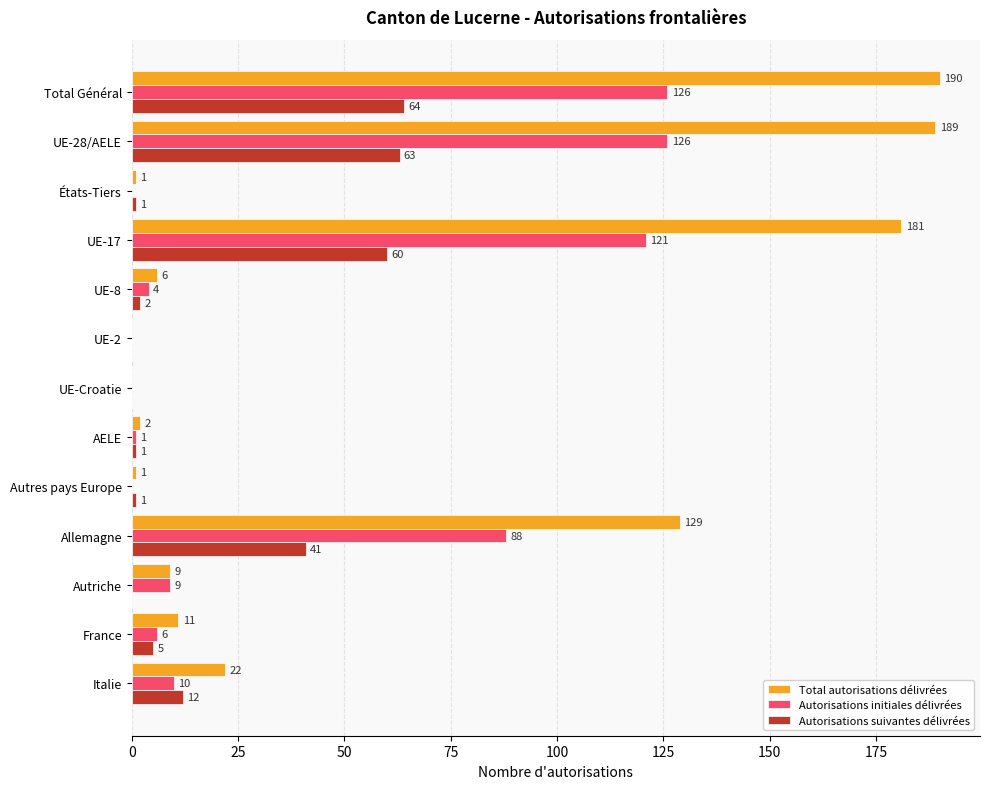

The value of Autorisations suivantes délivrées at UE-28/AELE is 63. True or false?

True